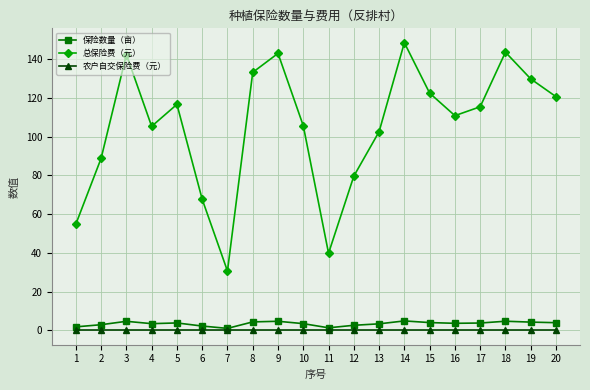

Count the number of data series in this chart.

3